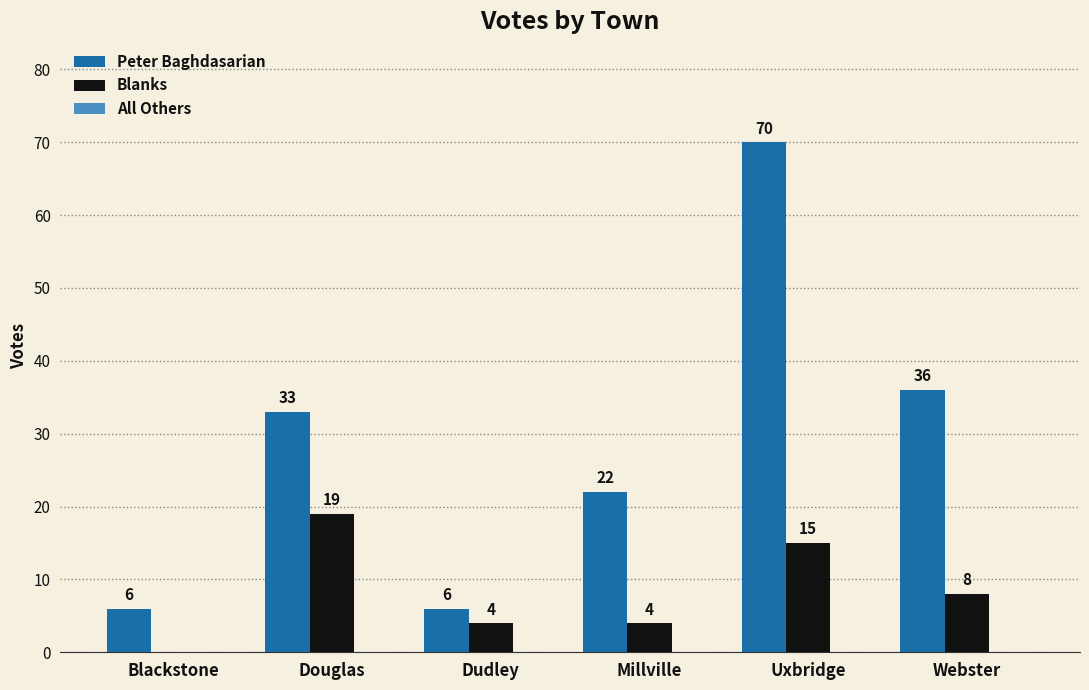

What is the total value across all series at Douglas?

52